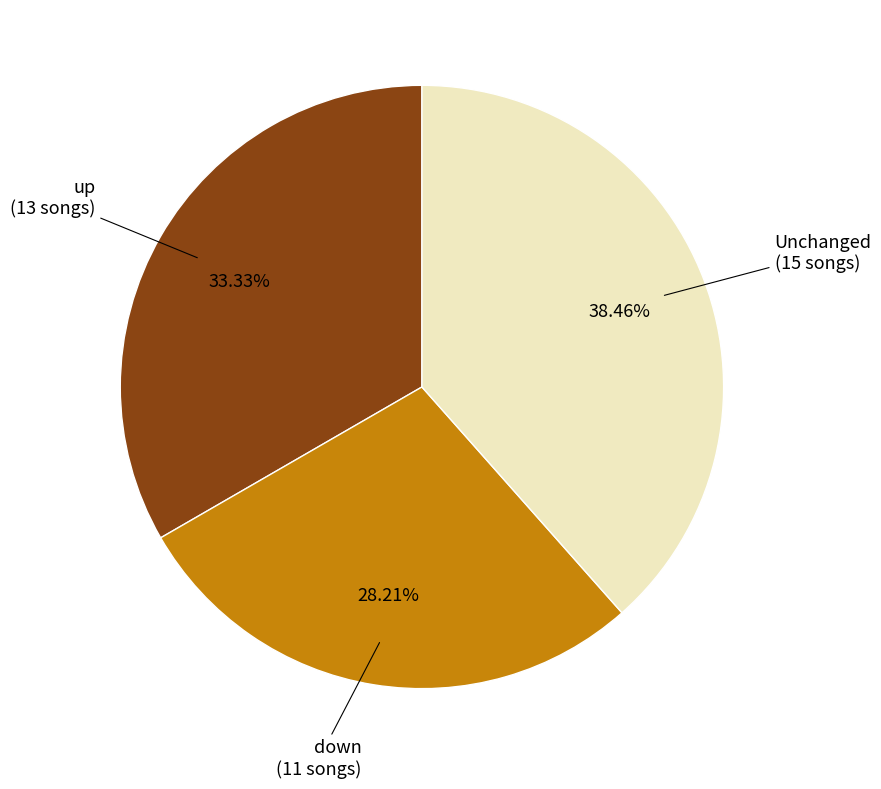

Does any single category account for the majority?

No